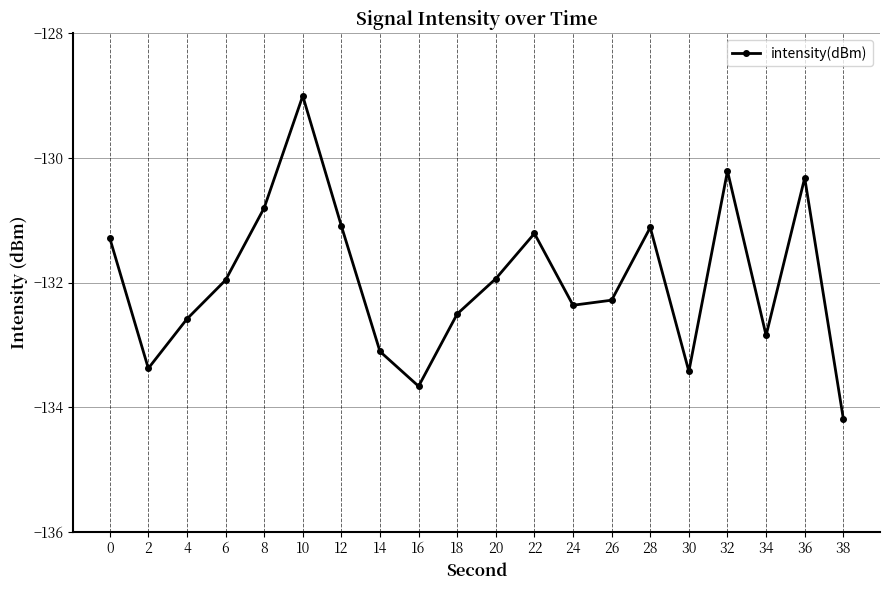

What value does the data have at 0?

-131.3